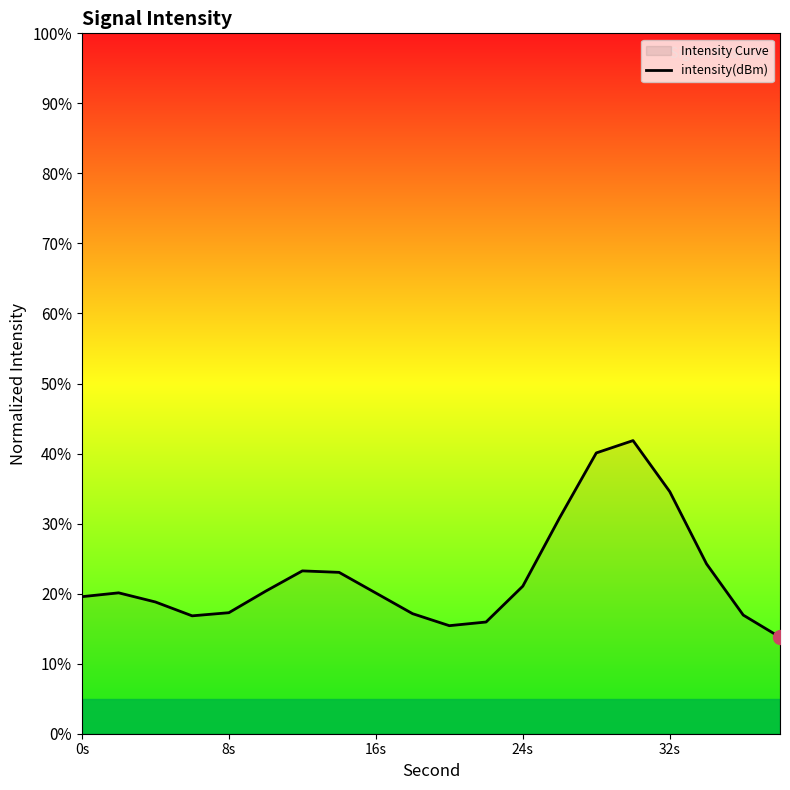

The value at 16s is 33.0. True or false?

False